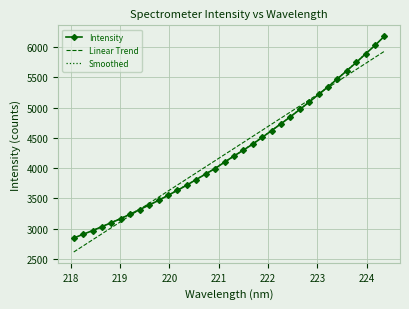

What position from the left is 222.4538?

24